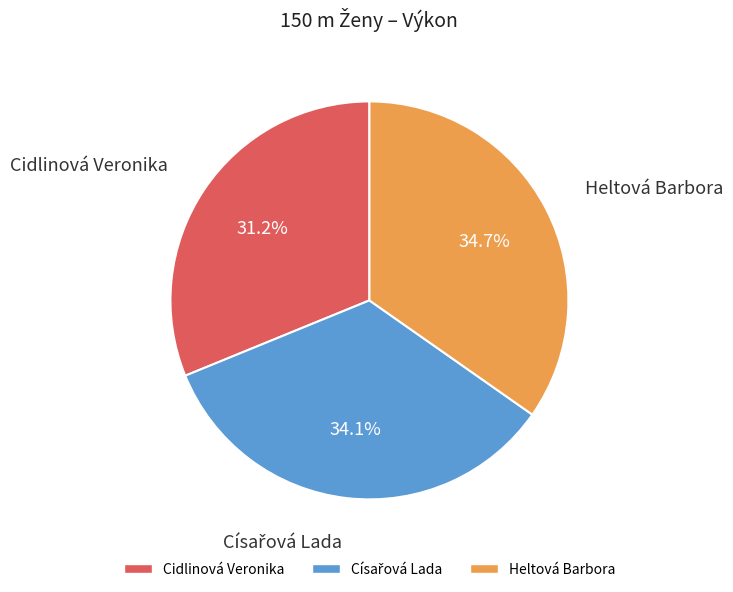

Combined, do Heltová Barbora and Cidlinová Veronika account for over 50%?

Yes